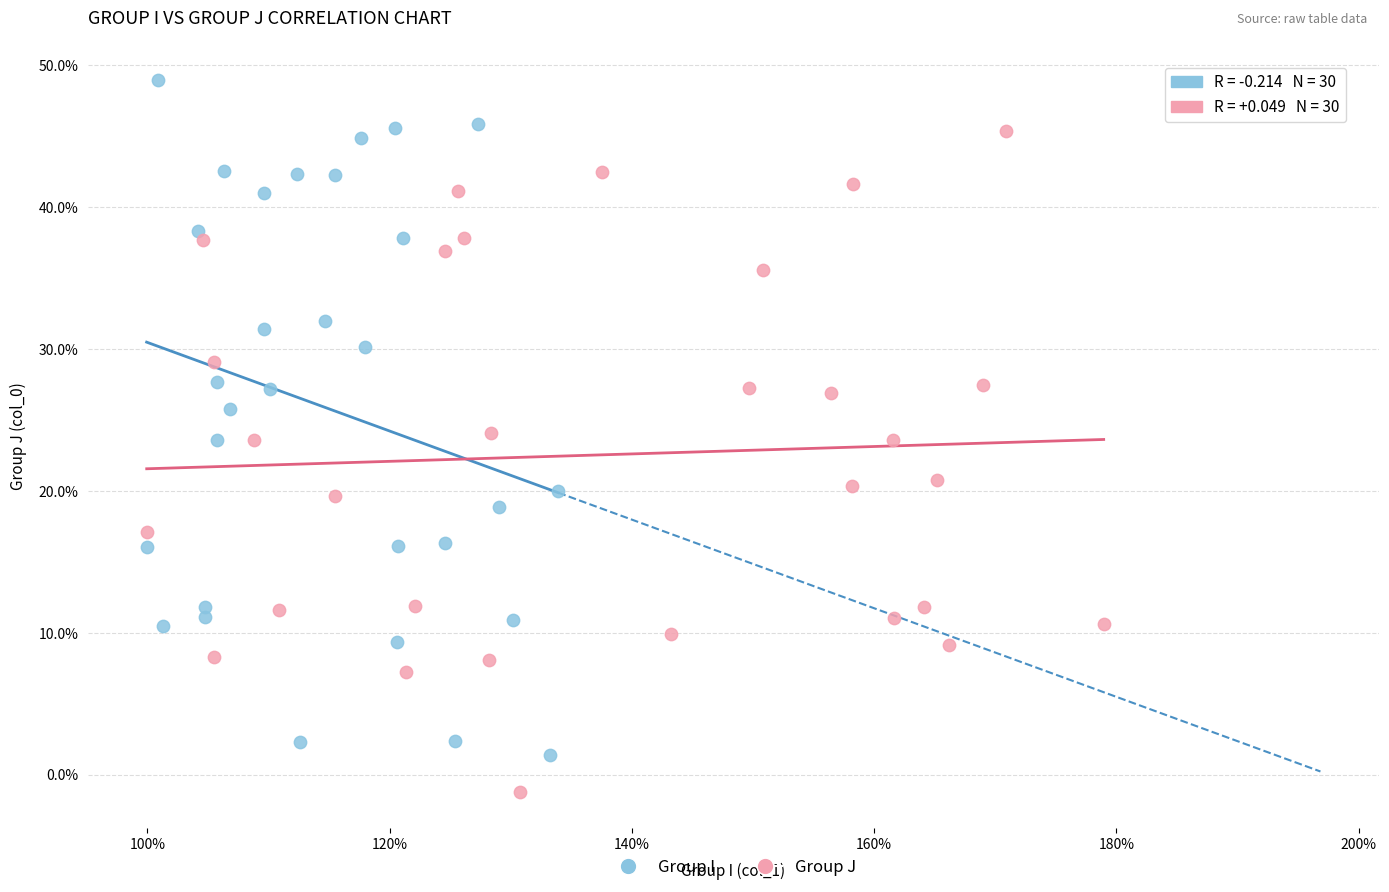

What are all the series names shown in the legend?

Group I, Group J